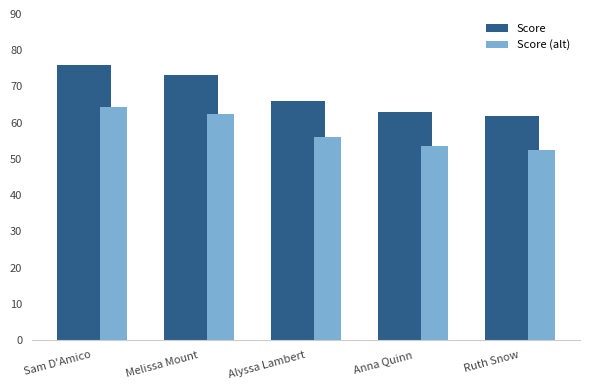

What is the lowest value of the Score series?

61.8